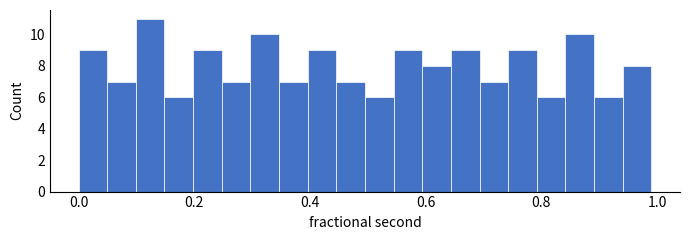

Around what value on the x-axis is the tallest bar? Give the approximate position of its centre, as read against the axis.

0.12